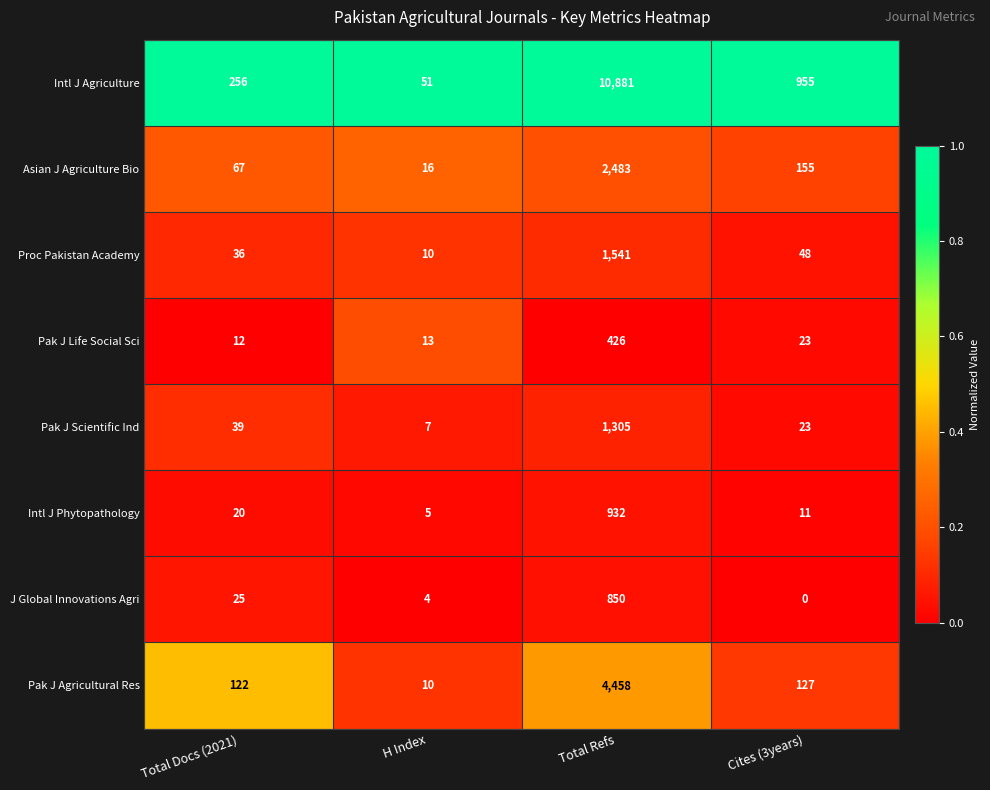

List the series in order of their peak value, lowest first.

Pak J Life Social Sci, J Global Innovations Agri, Intl J Phytopathology, Pak J Scientific Ind, Proc Pakistan Academy, Asian J Agriculture Bio, Pak J Agricultural Res, Intl J Agriculture